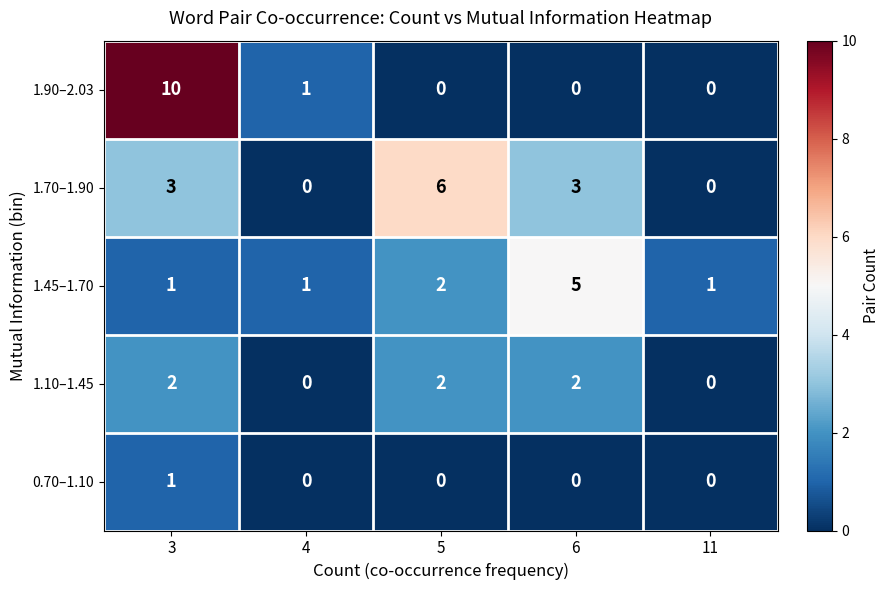

How many data points does each series have?

5